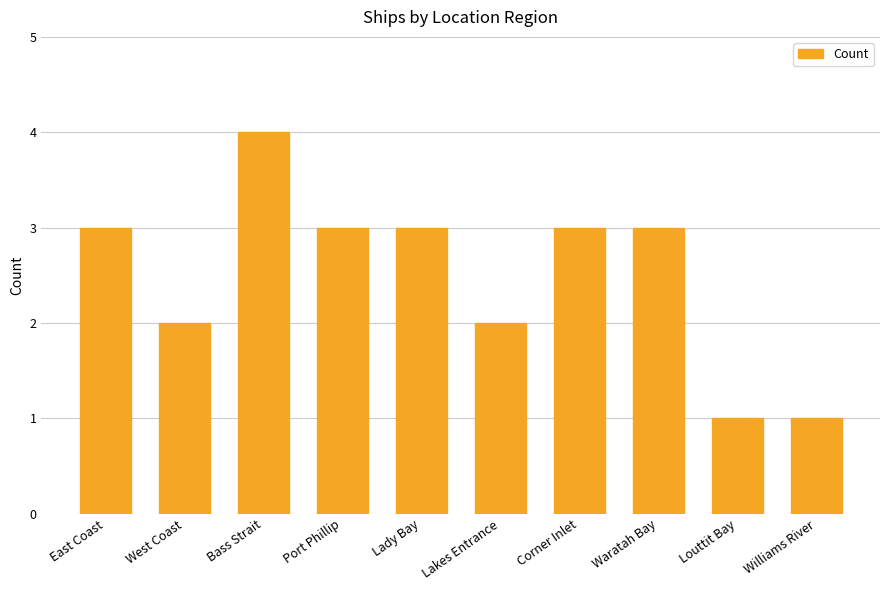

The chart shows a value of 2 at Louttit Bay. True or false?

False